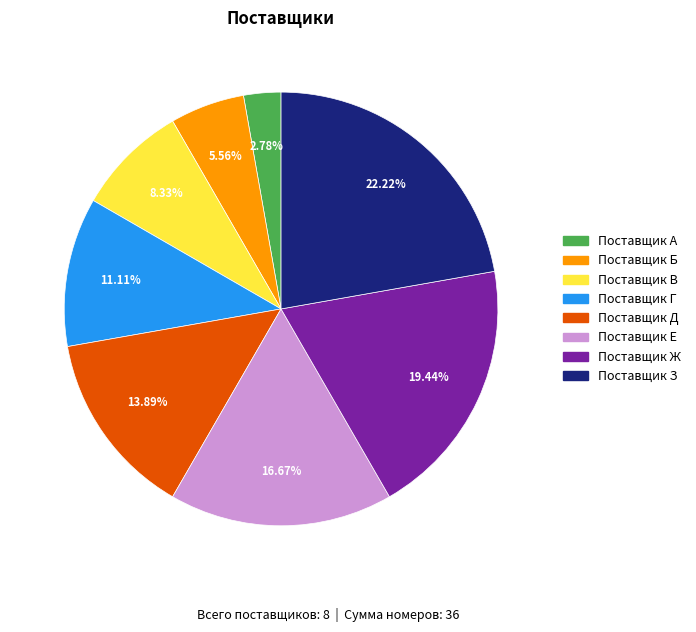

To the nearest percent, what is the difference between the largest and smallest slice percentages?

19%